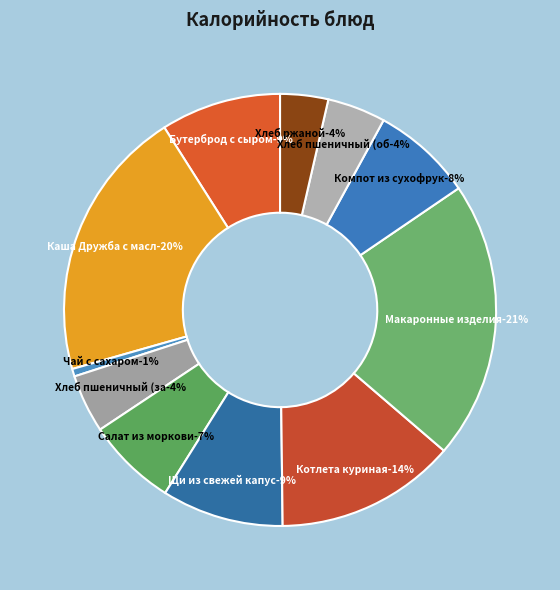

Is Хлеб пшеничный (завтрак) the majority of the pie?

No